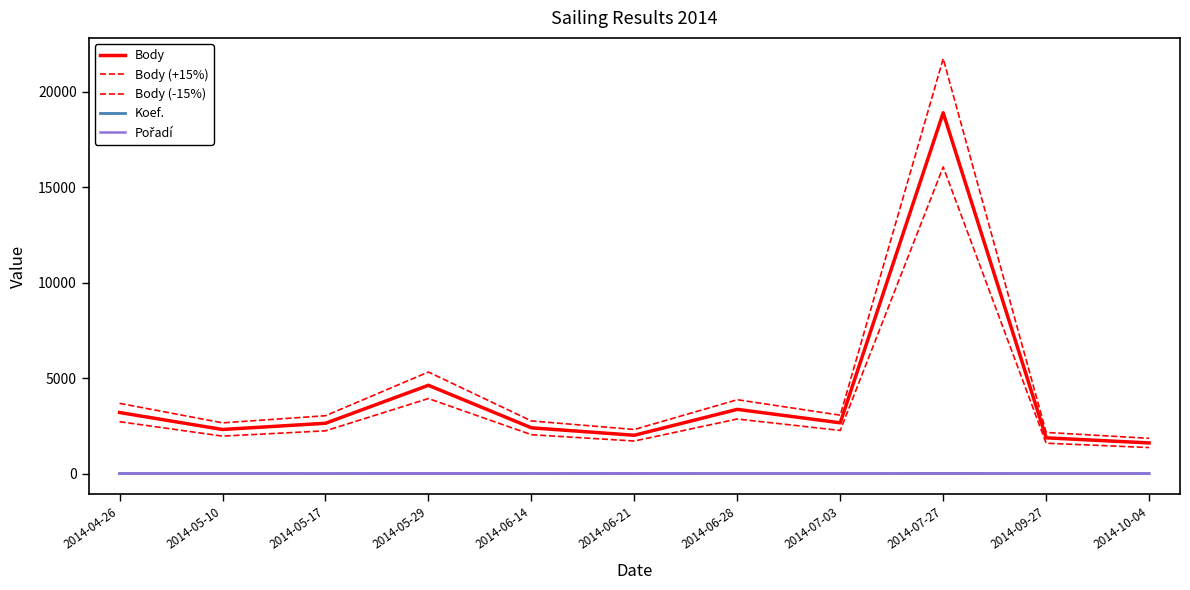

How many lines are shown in the chart?

5